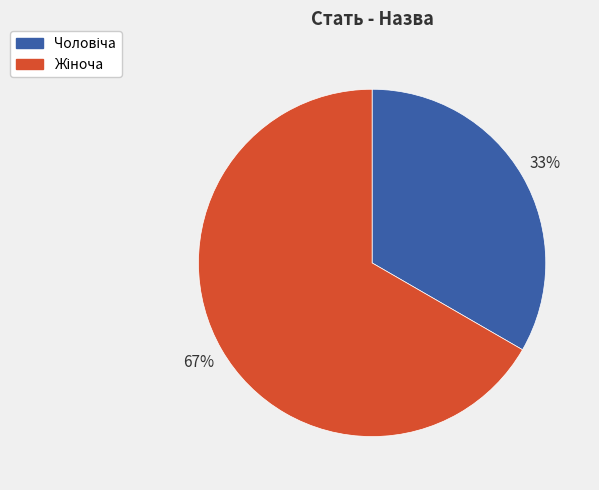

To the nearest percent, what is the average slice percentage?

50%